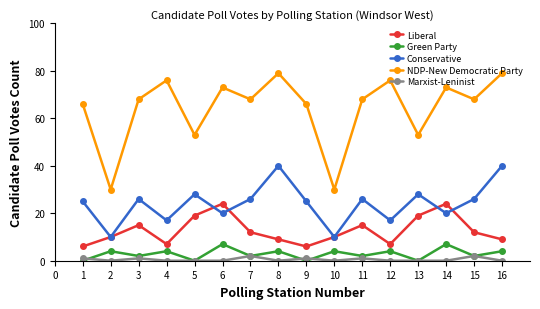

Rank the series by their maximum value, from lowest to highest.

Marxist-Leninist, Green Party, Liberal, Conservative, NDP-New Democratic Party